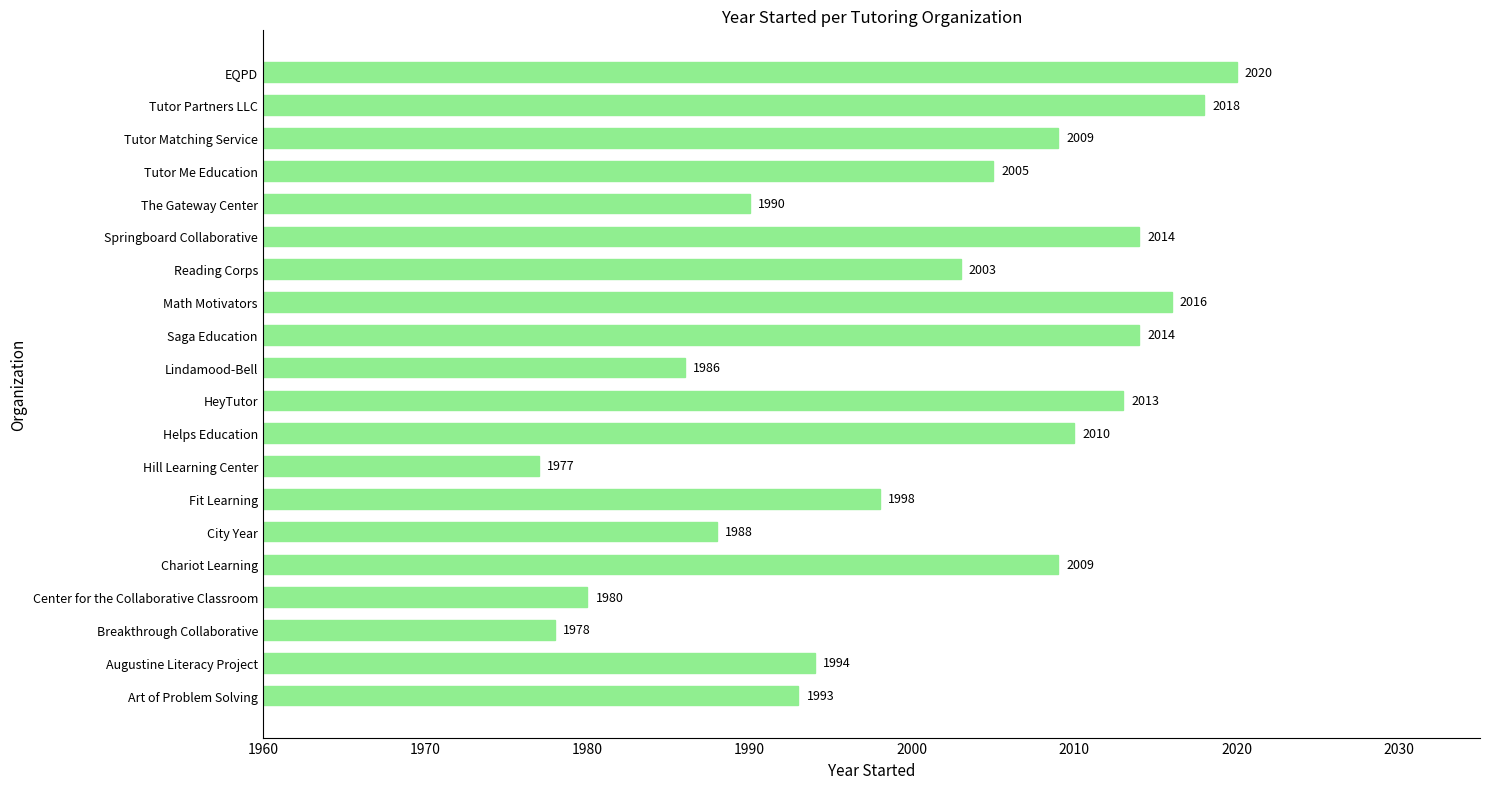

Reading top to bottom, what are all the values shown in this chart?

EQPD=2020	Tutor Partners LLC=2018	Tutor Matching Service=2009	Tutor Me Education=2005	The Gateway Center=1990	Springboard Collaborative=2014	Reading Corps=2003	Math Motivators=2016	Saga Education=2014	Lindamood-Bell=1986	HeyTutor=2013	Helps Education=2010	Hill Learning Center=1977	Fit Learning=1998	City Year=1988	Chariot Learning=2009	Center for the Collaborative Classroom=1980	Breakthrough Collaborative=1978	Augustine Literacy Project=1994	Art of Problem Solving=1993